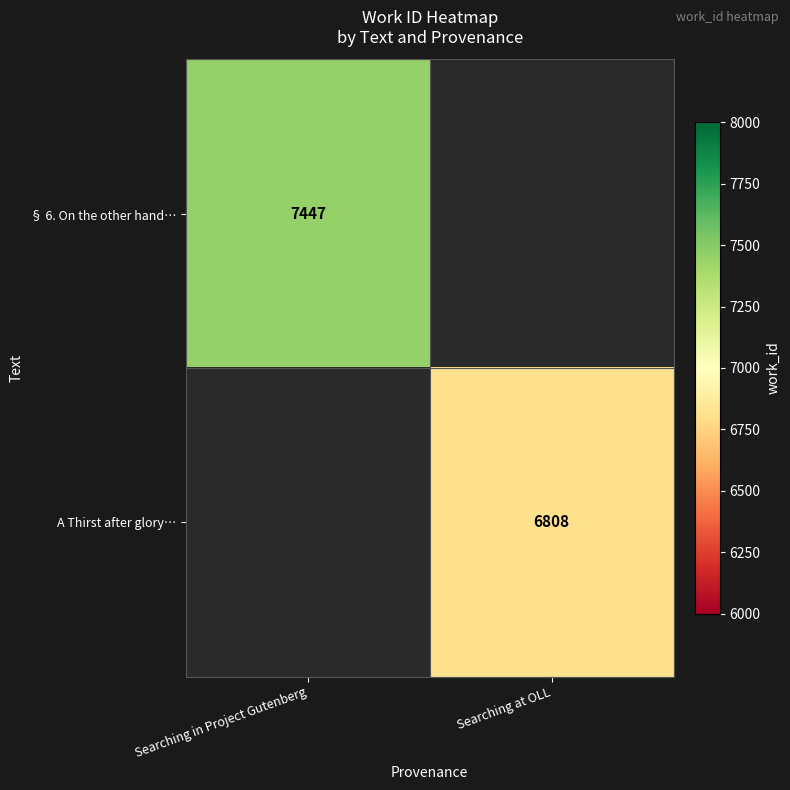

Is it true that § 6. On the other hand… equals 7447 at Searching in Project Gutenberg?

True